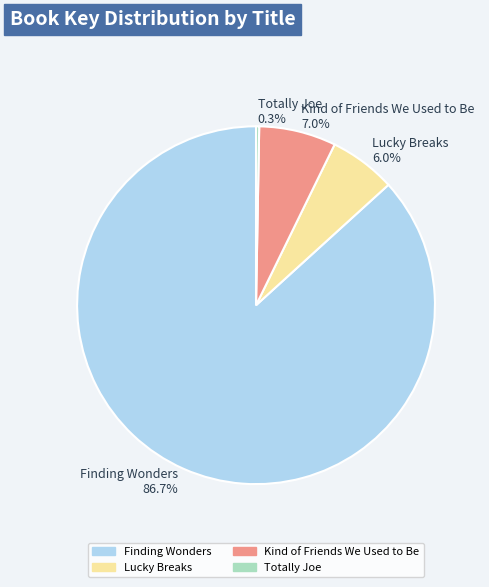

What is the majority slice?

Finding Wonders